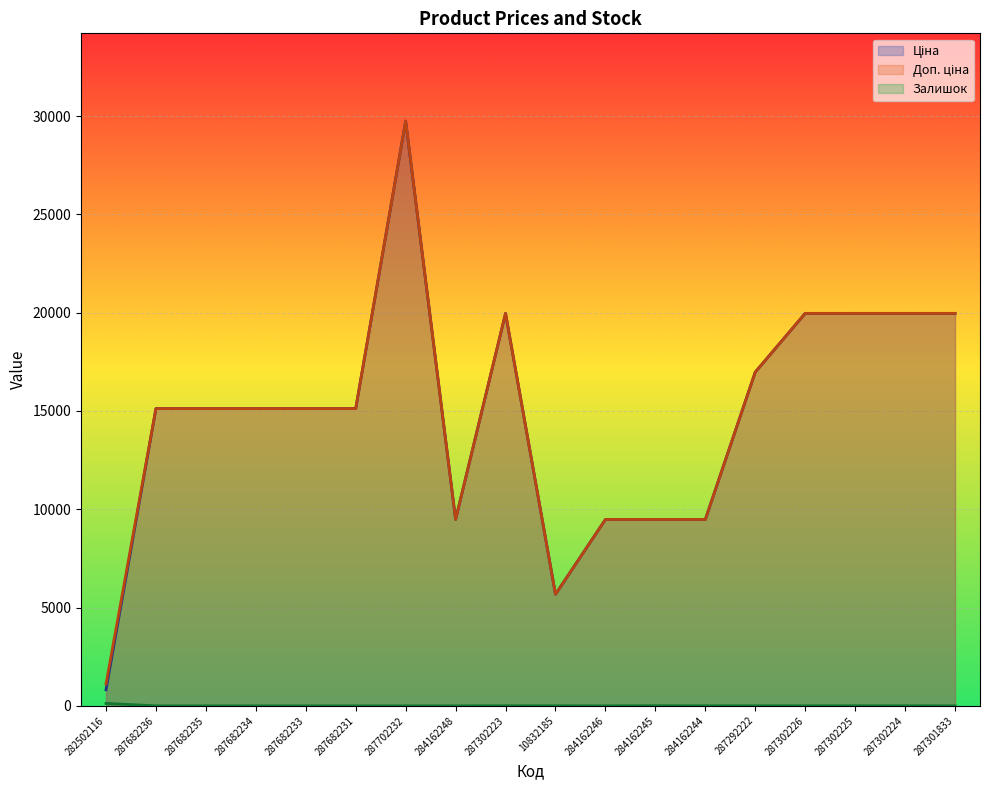

Rank the categories by Ціна value from lowest to highest.

282502116, 10832185, 284162248, 284162246, 284162245, 284162244, 287682236, 287682235, 287682234, 287682233, 287682231, 287292222, 287302223, 287302226, 287302225, 287302224, 287301833, 287702232